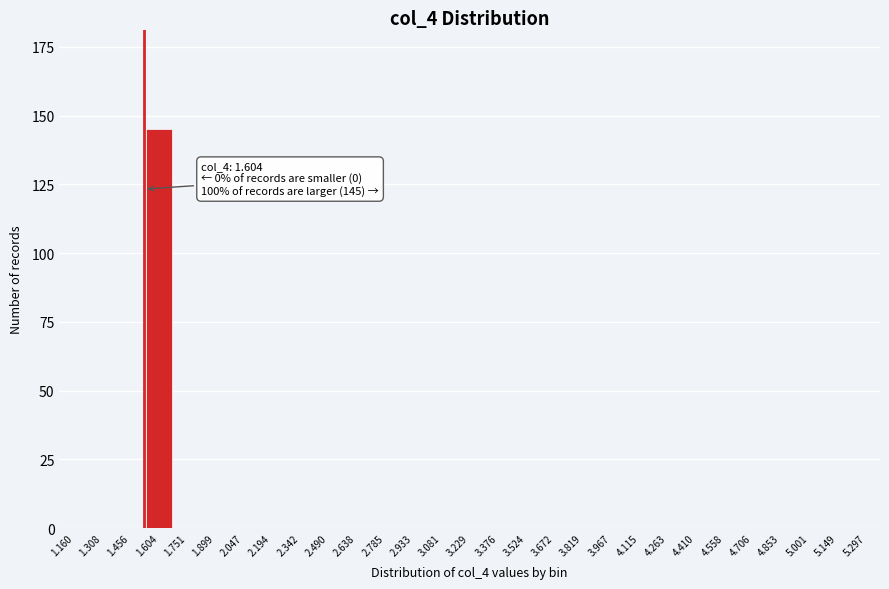

Reading right to left, transcribe all the data shown in this chart.

5.297=0	5.149=0	5.001=0	4.853=0	4.706=0	4.558=0	4.410=0	4.263=0	4.115=0	3.967=0	3.819=0	3.672=0	3.524=0	3.376=0	3.229=0	3.081=0	2.933=0	2.785=0	2.638=0	2.490=0	2.342=0	2.194=0	2.047=0	1.899=0	1.751=0	1.604=145	1.456=0	1.308=0	1.160=0